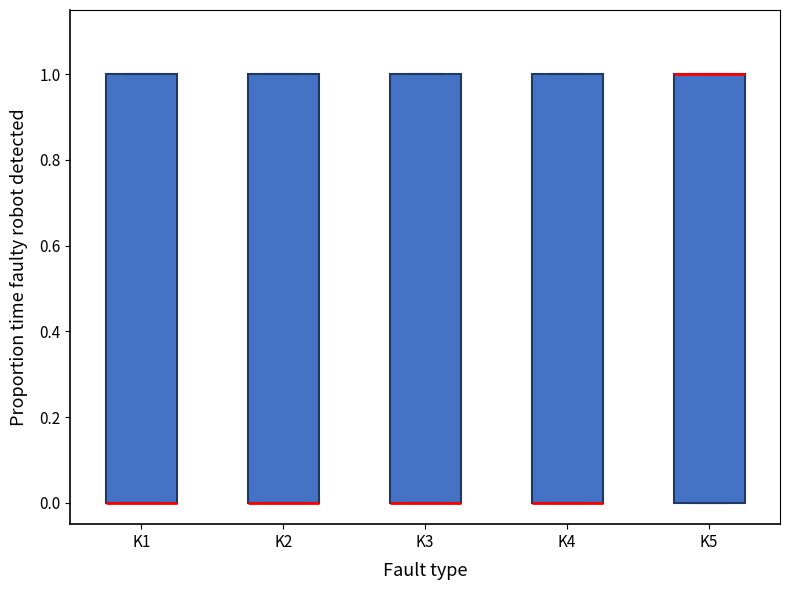

Reading left to right, transcribe this box plot: for each box, give where its median line is, the range the box spans, and where its two whiskers end, as read against the y-axis. The values are not printed on the chart, so give them approximately, as read against the axis.

K1: median 0 (drawn on the box's lower edge), box 0 to 1, whiskers 0 to 1
K2: median 0 (drawn on the box's lower edge), box 0 to 1, whiskers 0 to 1
K3: median 0 (drawn on the box's lower edge), box 0 to 1, whiskers 0 to 1
K4: median 0 (drawn on the box's lower edge), box 0 to 1, whiskers 0 to 1
K5: median 1 (drawn on the box's upper edge), box 0 to 1, whiskers 0 to 1